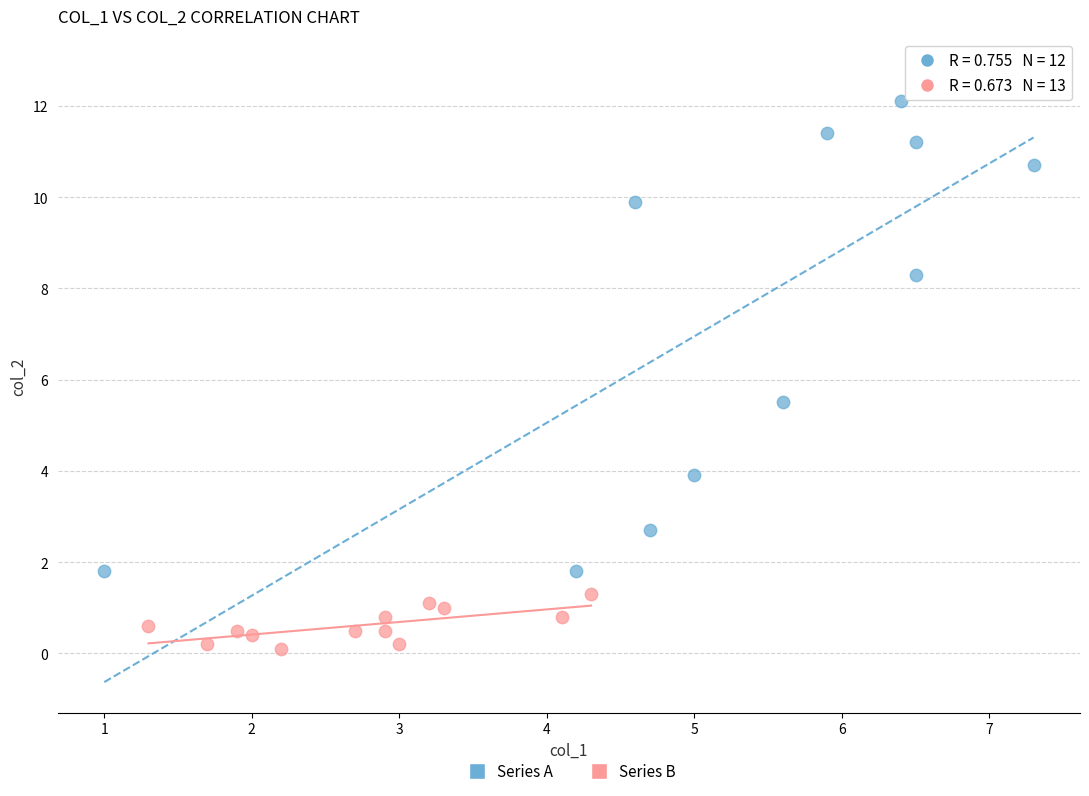

What are all the series names shown in the legend?

Series A, Series B